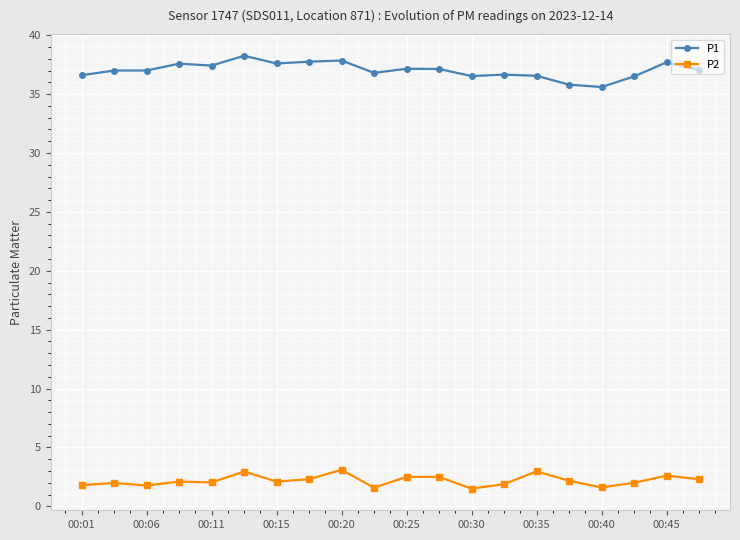

True or false: P1 and P2 intersect in this chart.

False